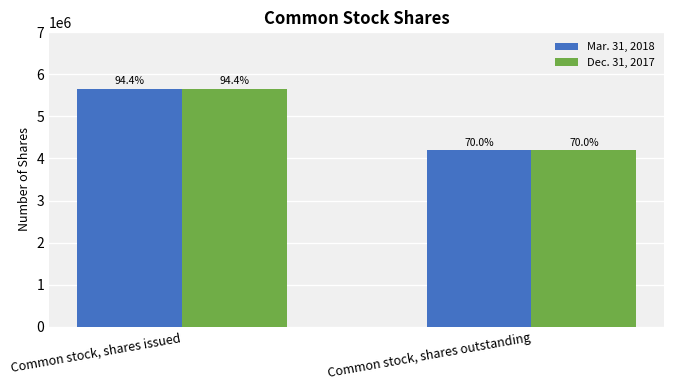

Which category has the highest value in the Mar. 31, 2018 series?

Common stock, shares issued